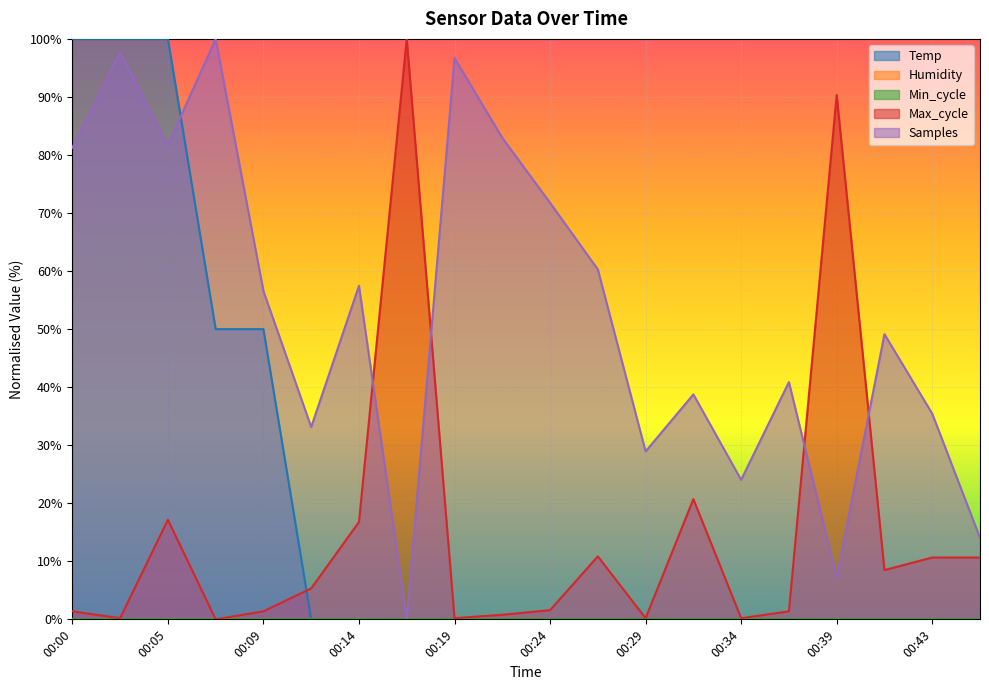

Which label corresponds to the smallest value in the chart?

00:12